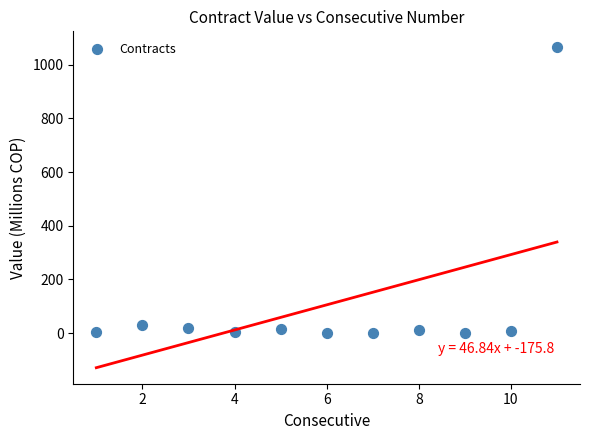

What is the range of Y values (max minus min)?

1064.9